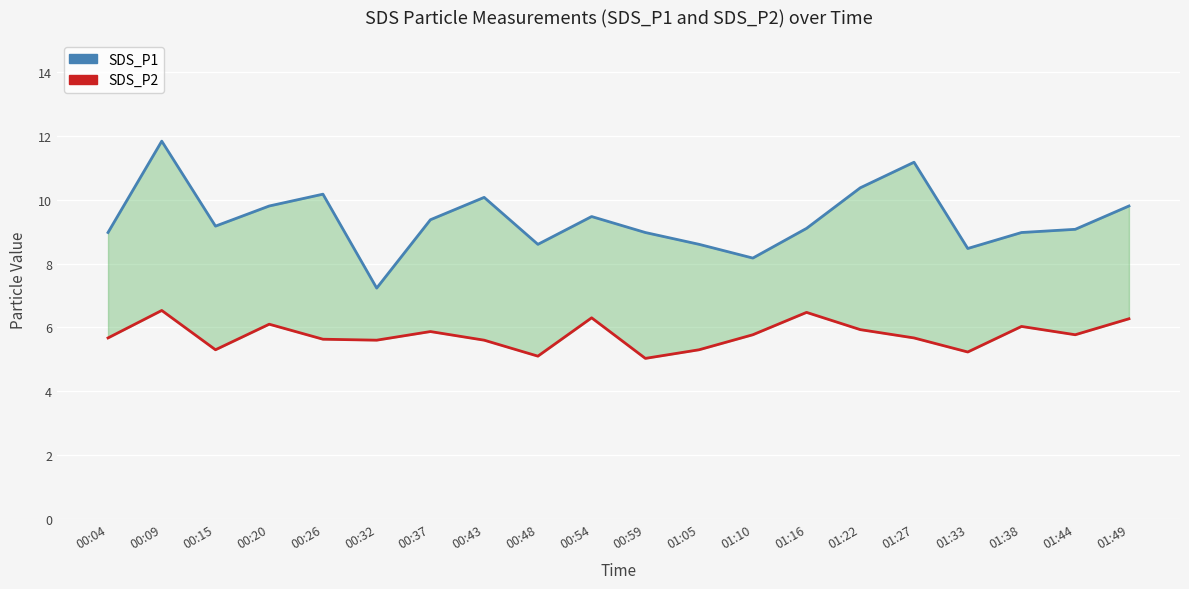

What is the label of the 17th point from the right?

00:20